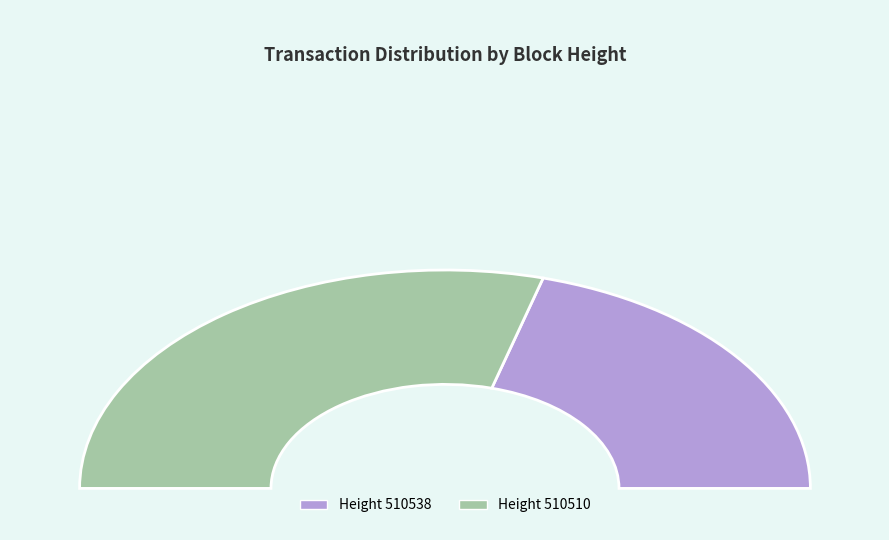

To the nearest percent, what is the difference between the largest and smallest slice percentages?

17%